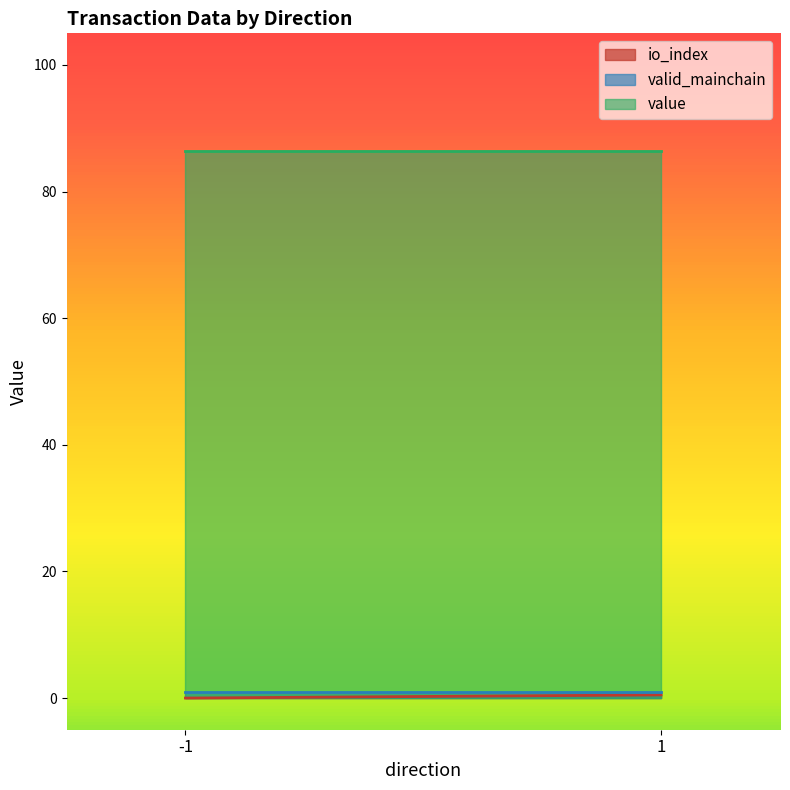

True or false: io_index and valid_mainchain cross at least once.

False